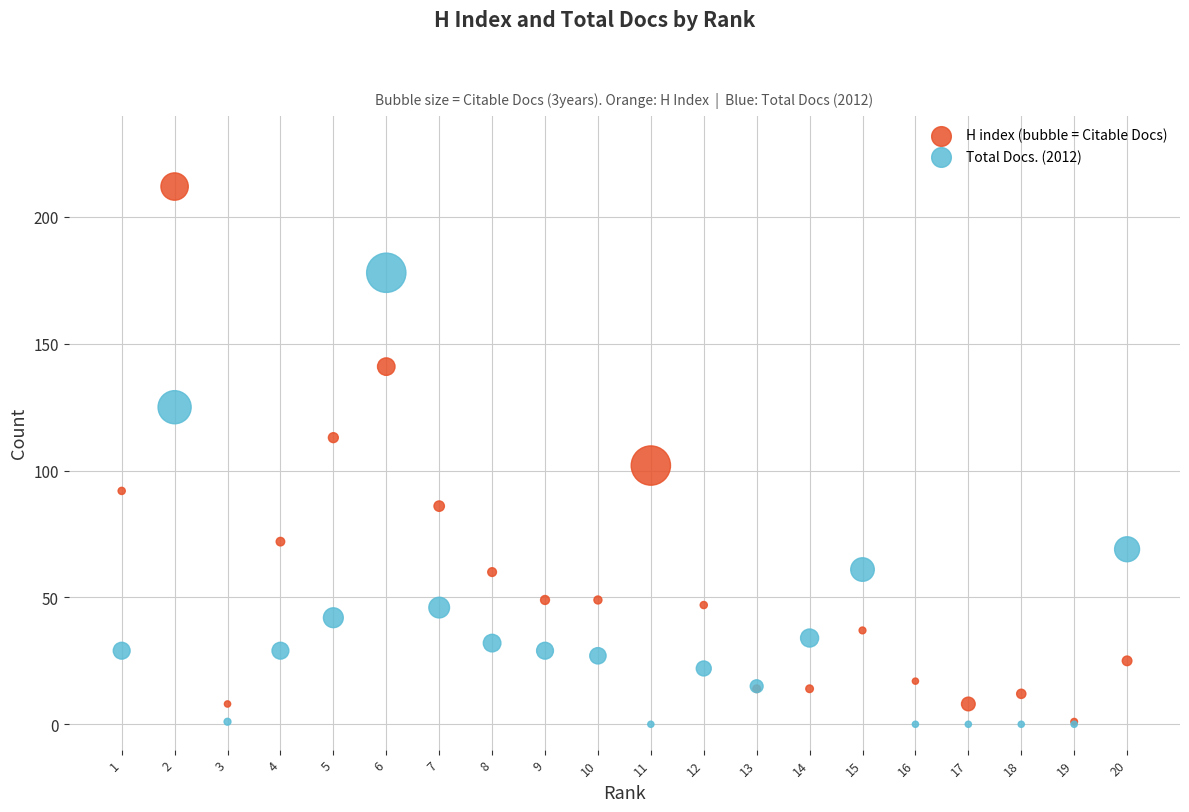

Which series has the largest Y range (max minus min)?

H index (bubble = Citable Docs)